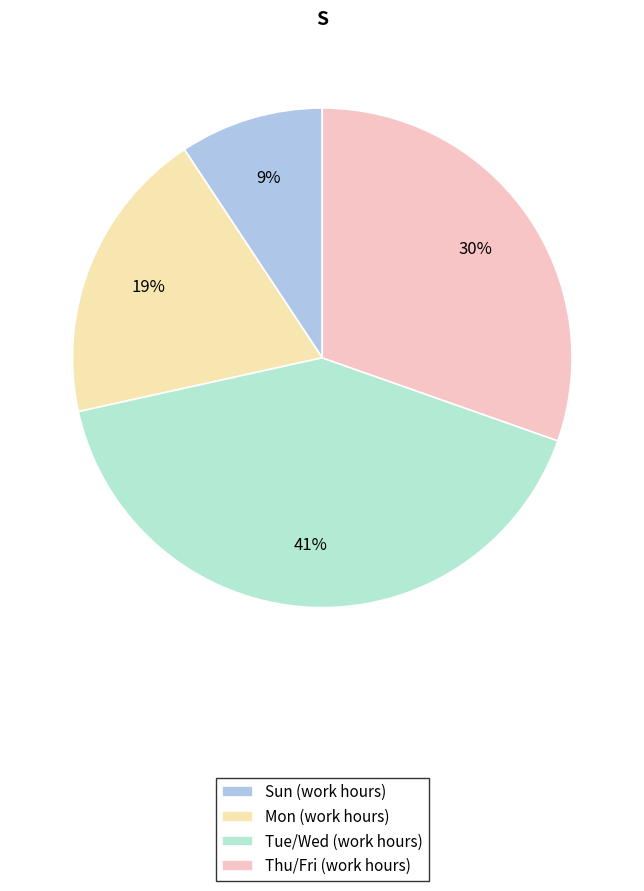

Count the number of slices in the pie.

4